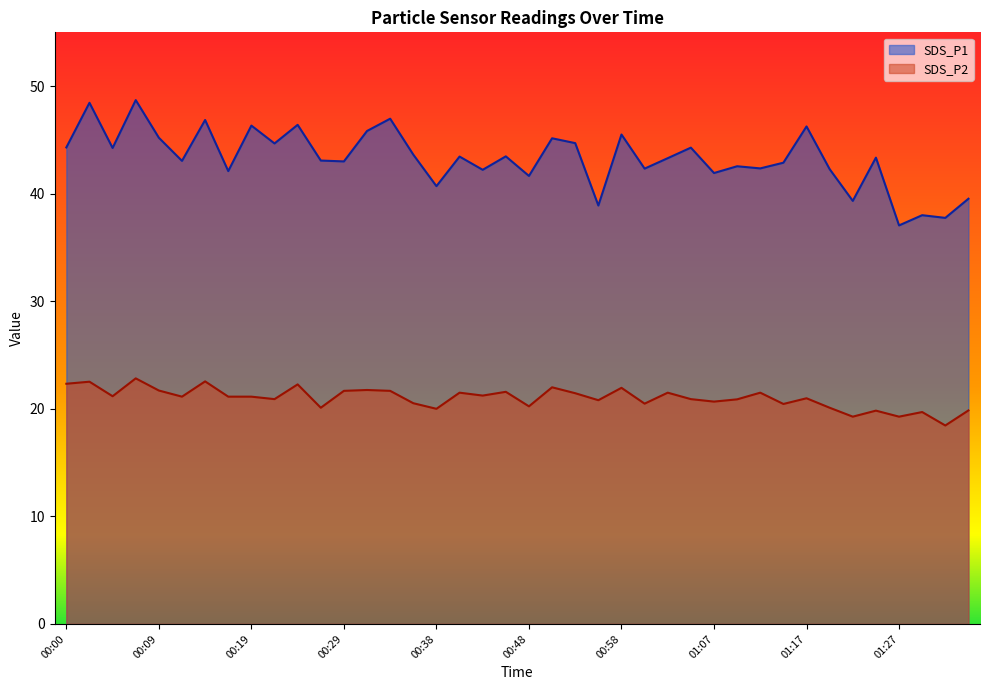

Which series has the largest total across all categories?

SDS_P1